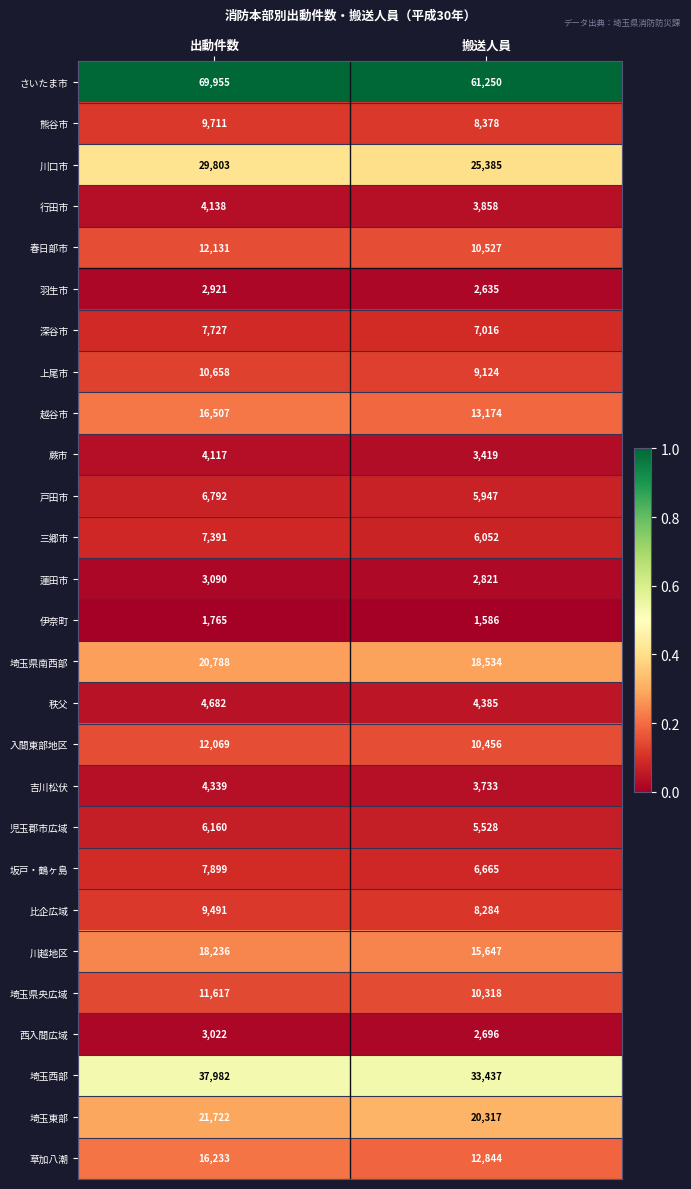

Rank the series by their maximum value, from highest to lowest.

さいたま市, 埼玉西部, 川口市, 埼玉東部, 埼玉県南西部, 川越地区, 越谷市, 草加八潮, 春日部市, 入間東部地区, 埼玉県央広域, 上尾市, 熊谷市, 比企広域, 坂戸・鶴ヶ島, 深谷市, 三郷市, 戸田市, 児玉郡市広域, 秩父, 吉川松伏, 行田市, 蕨市, 蓮田市, 西入間広域, 羽生市, 伊奈町